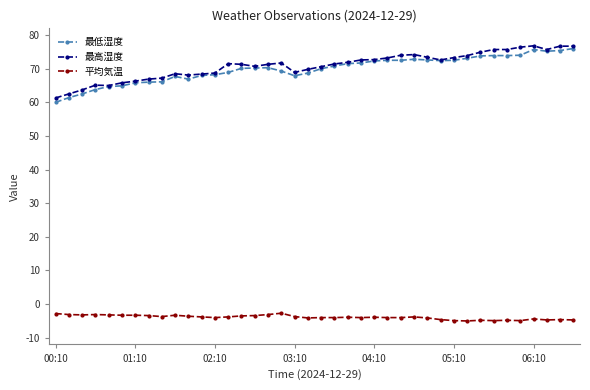

What is the value of the 最高湿度 point at the 17th from the left?

71.3